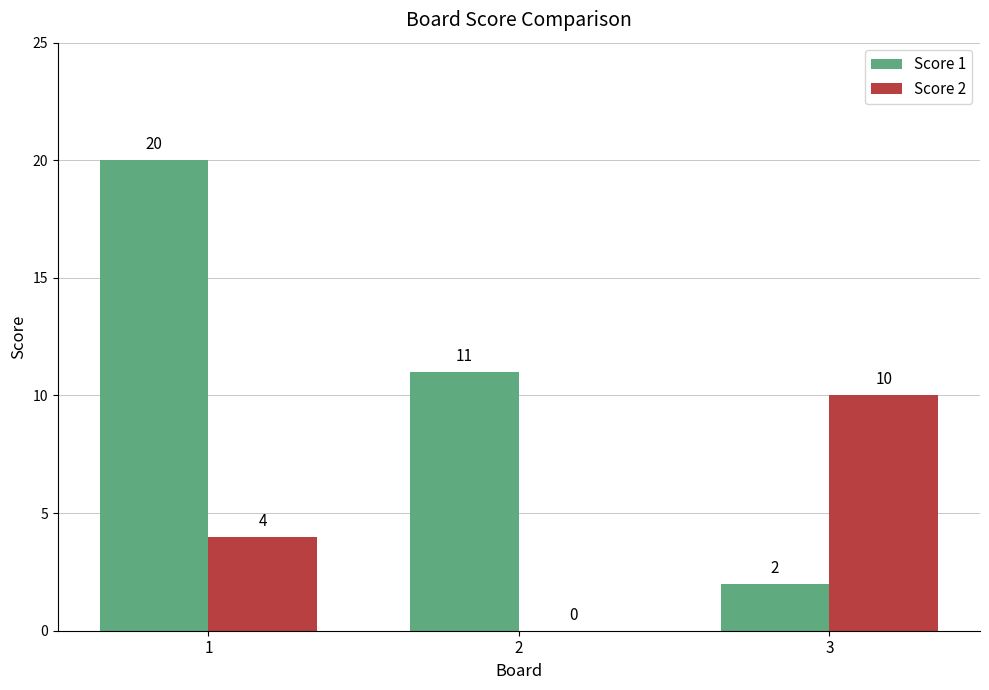

How many Score 2 values are between 0 and 10?

3